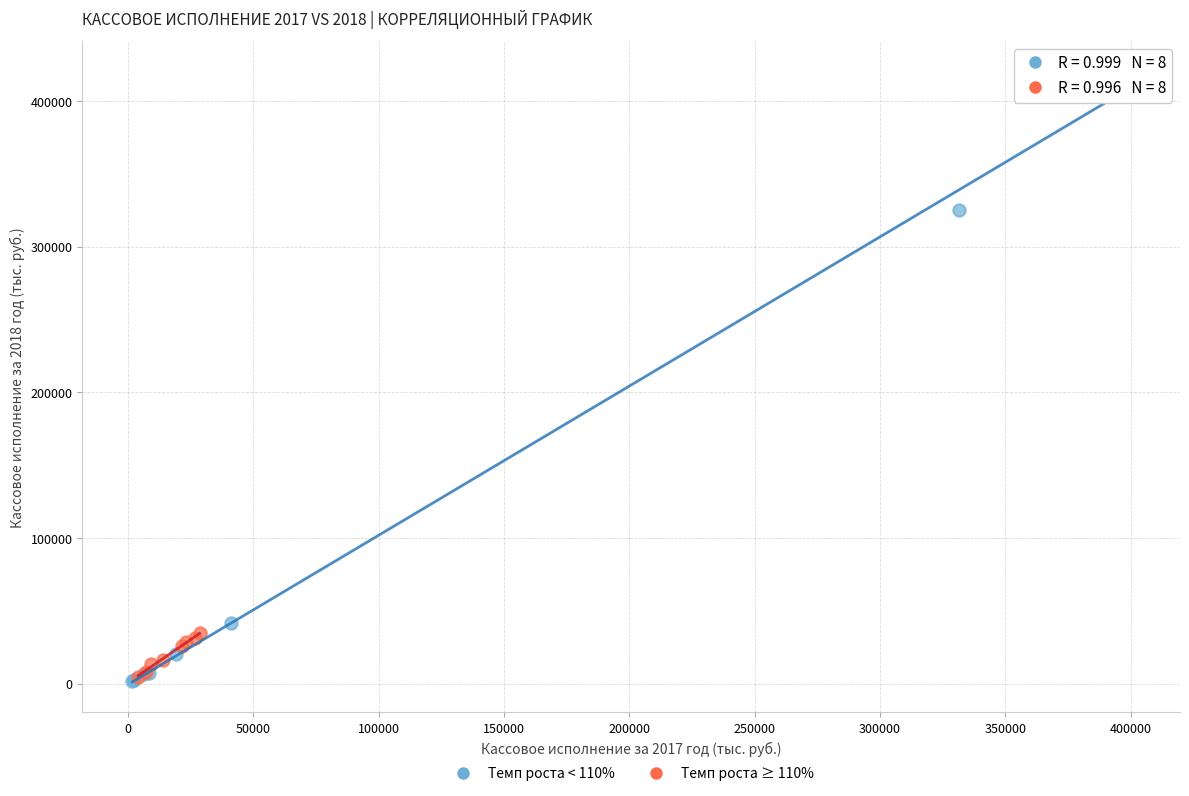

Which series reaches the maximum Y coordinate?

Темп роста < 110%